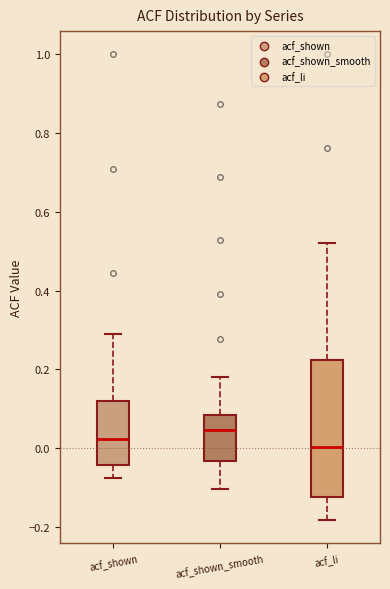

Reading left to right, transcribe this box plot: for each box, give where its median line is, the range the box spans, and where its two whiskers end, as read against the y-axis. The values are not printed on the chart, so give them approximately, as read against the axis.

acf_shown: median 0.02, box -0.04 to 0.12, whiskers -0.08 to 0.30
acf_shown_smooth: median 0.04, box -0.04 to 0.08, whiskers -0.10 to 0.18
acf_li: median 0.00, box -0.12 to 0.22, whiskers -0.18 to 0.52